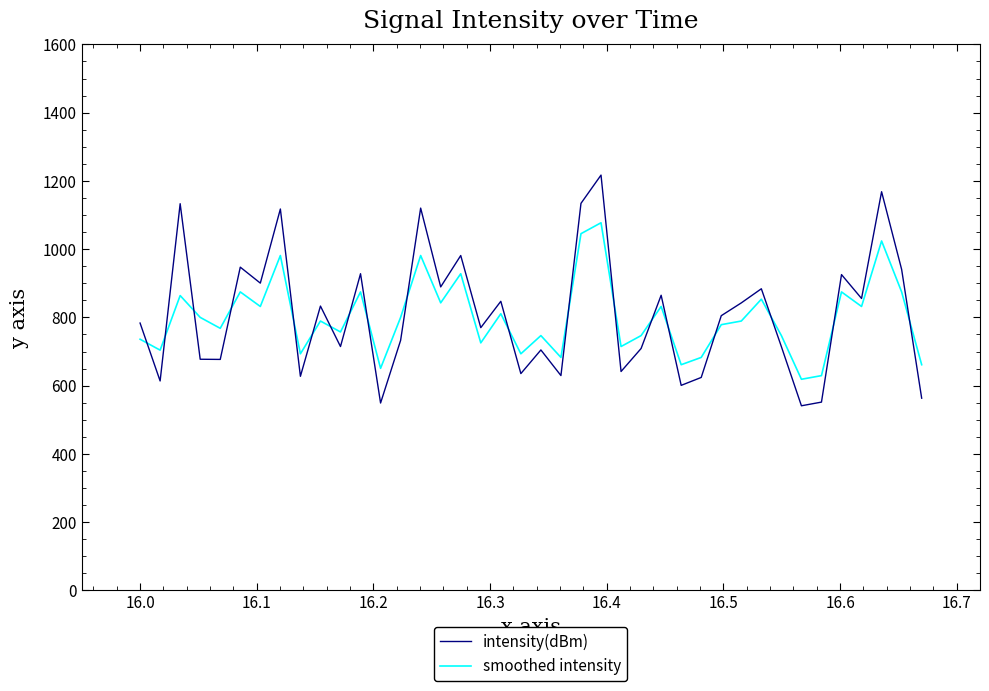

Which series ends up on top after the final intersection of intensity(dBm) and smoothed intensity?

smoothed intensity